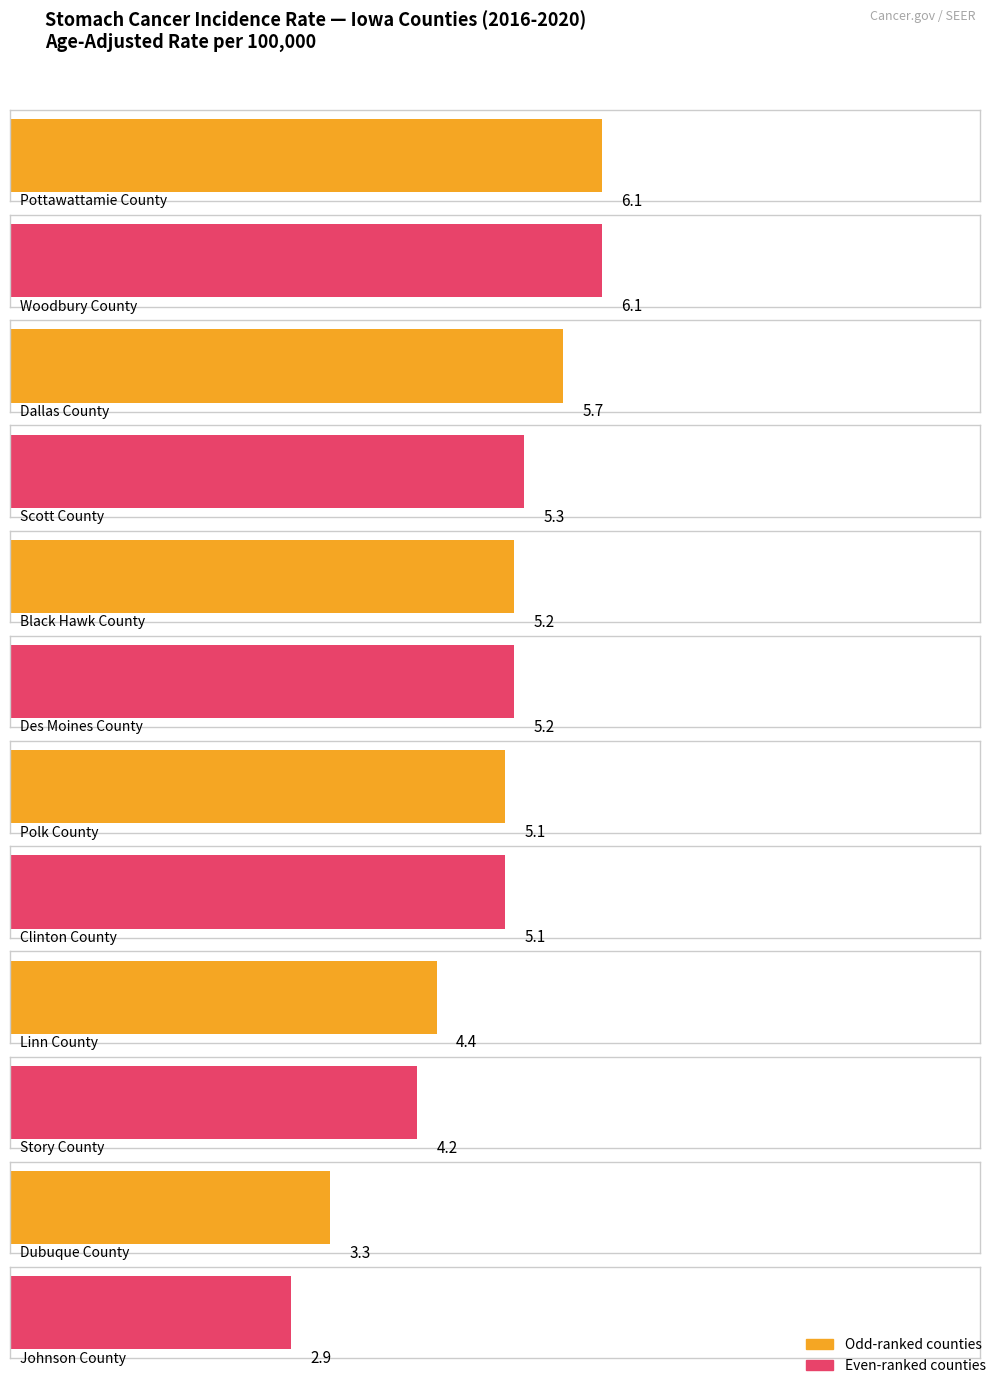

Approximately how many times larger is the value at Dubuque County compared to Pottawattamie County?

0.5